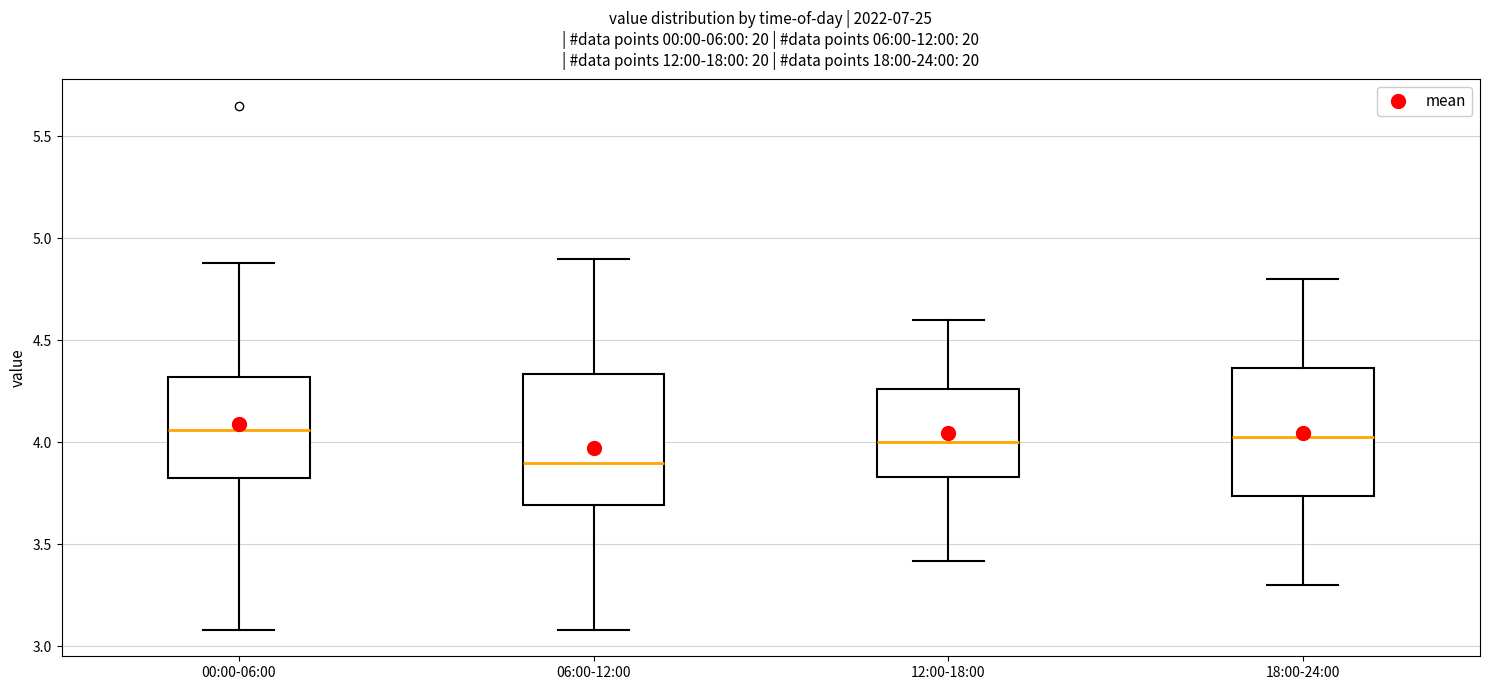

Where is the upper edge of the box for 12:00-18:00 on the y-axis? The values are not printed on the chart, so give them approximately, as read against the axis.

4.25